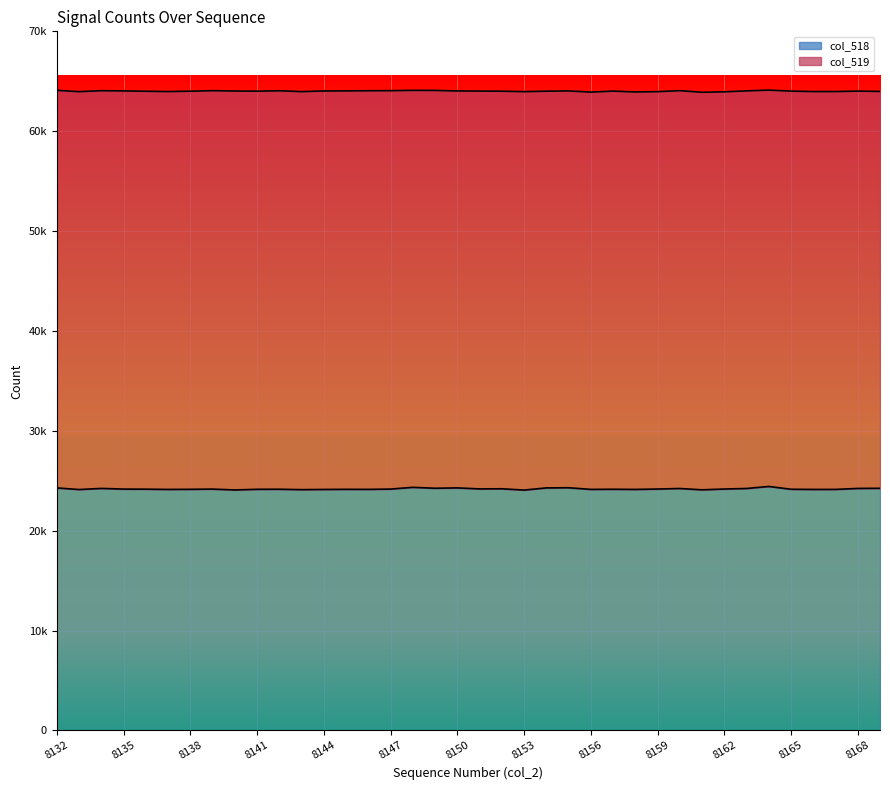

What is the change in value from 8133 to 8142?

+30